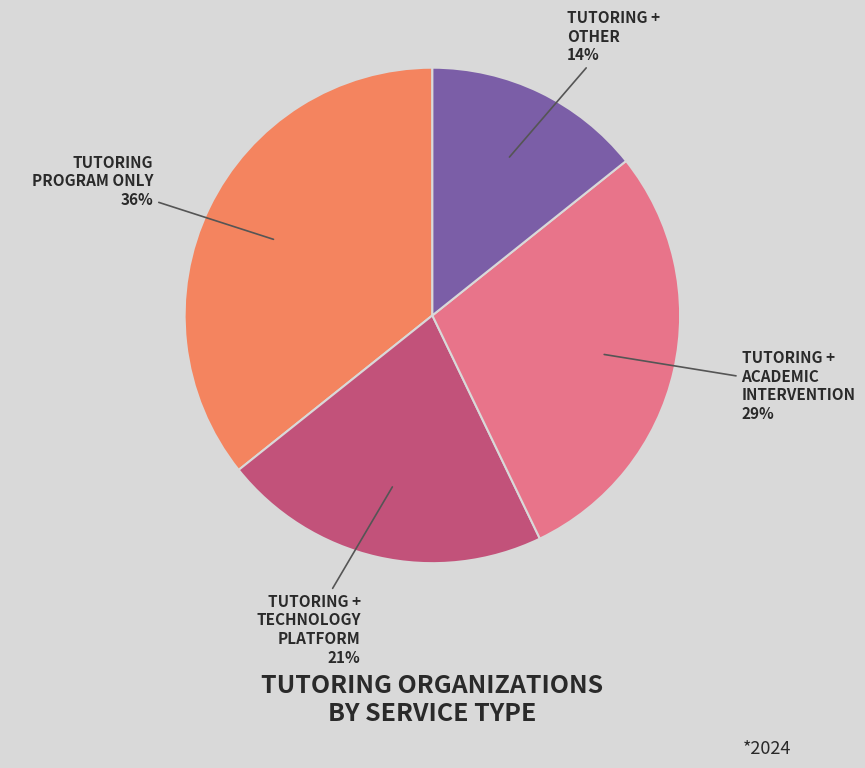

Count the number of slices in the pie.

4